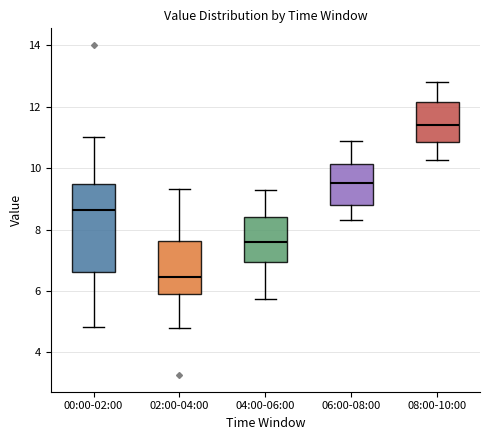

Reading left to right, read every box against the y-axis: the position of its median line, the range the box covers, and the ends of its whiskers. The values are not printed on the chart, so give them approximately, as read against the axis.

00:00-02:00: median 8.6, box 6.6 to 9.4, whiskers 4.8 to 11.0
02:00-04:00: median 6.4, box 6.0 to 7.6, whiskers 4.8 to 9.4
04:00-06:00: median 7.6, box 7.0 to 8.4, whiskers 5.8 to 9.4
06:00-08:00: median 9.6, box 8.8 to 10.2, whiskers 8.4 to 11.0
08:00-10:00: median 11.4, box 10.8 to 12.2, whiskers 10.2 to 12.8